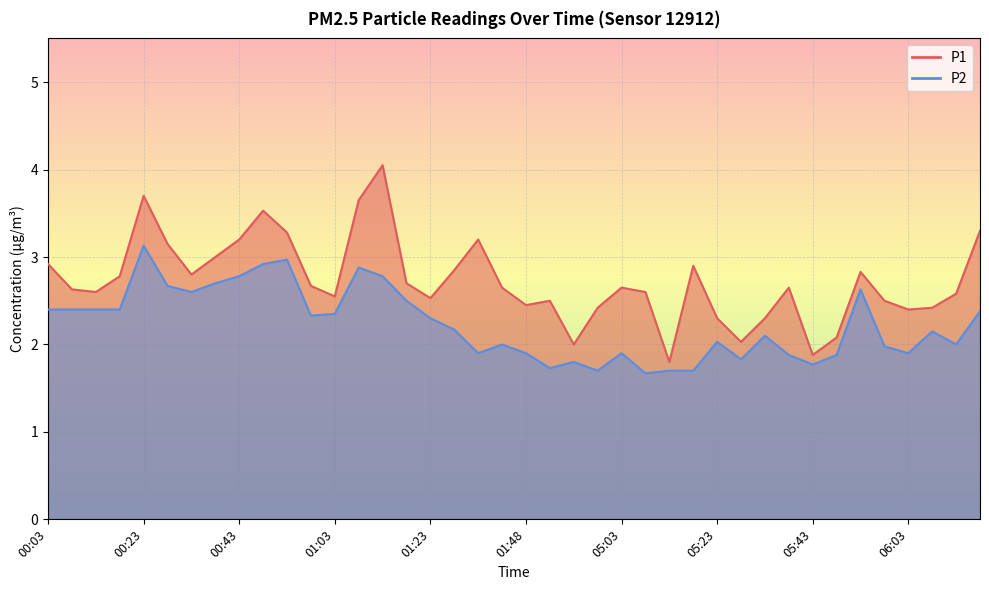

At 00:48, list the series in order from smallest to largest.

P2, P1